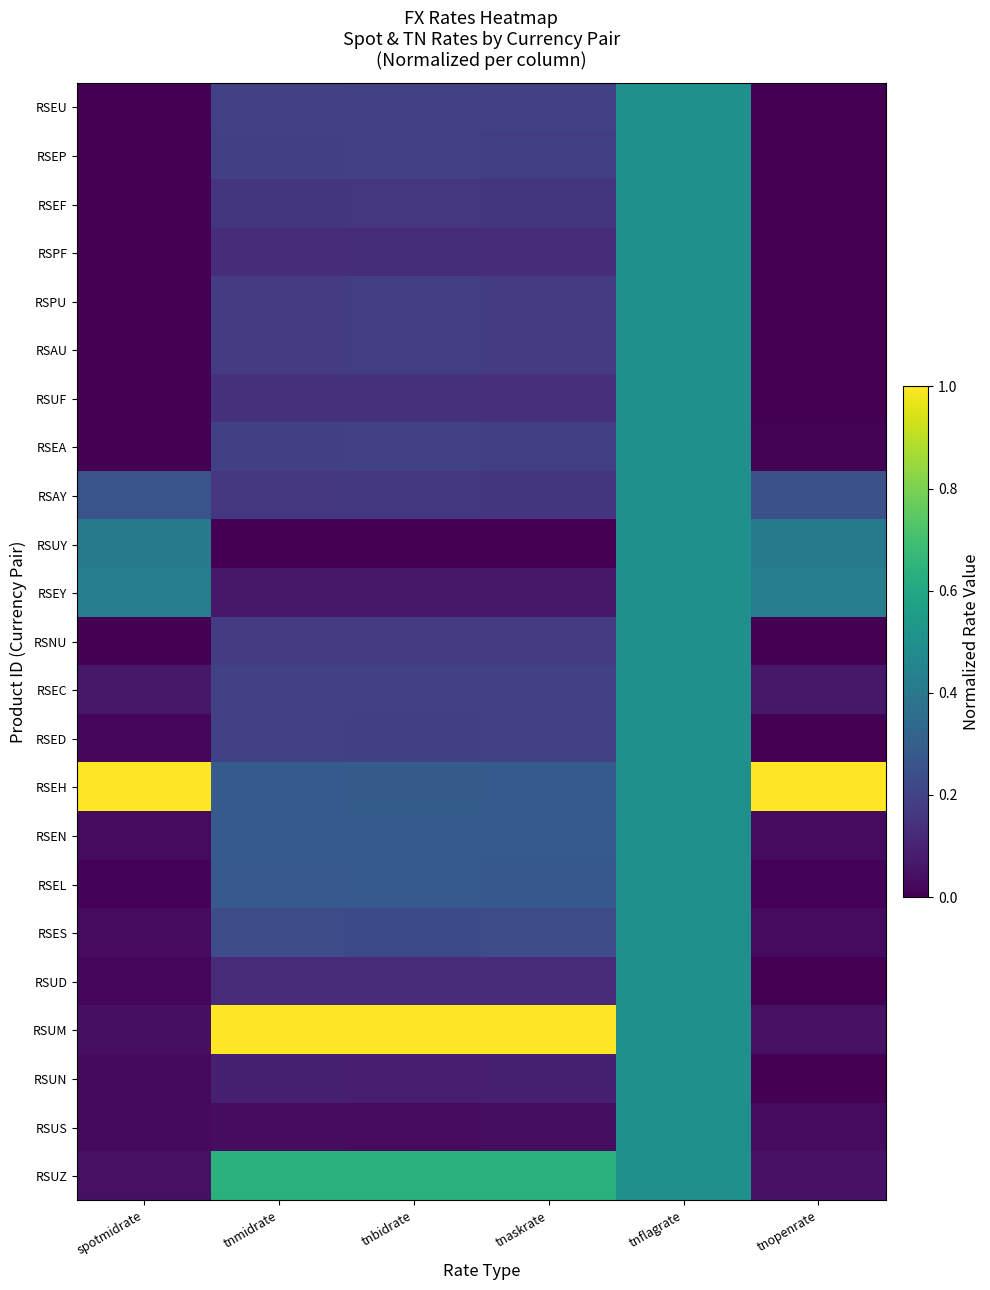

Reading left to right, list all the values displayed in this chart.

RSEU: spotmidrate=0.0	tnmidrate=0.2	tnbidrate=0.2	tnaskrate=0.2	tnflagrate=0.5	tnopenrate=0.0
RSEP: spotmidrate=0.0	tnmidrate=0.2	tnbidrate=0.2	tnaskrate=0.2	tnflagrate=0.5	tnopenrate=0.0
RSEF: spotmidrate=0.0	tnmidrate=0.2	tnbidrate=0.2	tnaskrate=0.2	tnflagrate=0.5	tnopenrate=0.0
RSPF: spotmidrate=0.0	tnmidrate=0.1	tnbidrate=0.1	tnaskrate=0.1	tnflagrate=0.5	tnopenrate=0.0
RSPU: spotmidrate=0.0	tnmidrate=0.2	tnbidrate=0.2	tnaskrate=0.2	tnflagrate=0.5	tnopenrate=0.0
RSAU: spotmidrate=0.0	tnmidrate=0.2	tnbidrate=0.2	tnaskrate=0.2	tnflagrate=0.5	tnopenrate=0.0
RSUF: spotmidrate=0.0	tnmidrate=0.1	tnbidrate=0.1	tnaskrate=0.1	tnflagrate=0.5	tnopenrate=0.0
RSEA: spotmidrate=0.0	tnmidrate=0.2	tnbidrate=0.2	tnaskrate=0.2	tnflagrate=0.5	tnopenrate=0.0
RSAY: spotmidrate=0.3	tnmidrate=0.2	tnbidrate=0.2	tnaskrate=0.2	tnflagrate=0.5	tnopenrate=0.2
RSUY: spotmidrate=0.4	tnmidrate=0.0	tnbidrate=0.0	tnaskrate=0.0	tnflagrate=0.5	tnopenrate=0.4
RSEY: spotmidrate=0.4	tnmidrate=0.1	tnbidrate=0.1	tnaskrate=0.1	tnflagrate=0.5	tnopenrate=0.4
RSNU: spotmidrate=0.0	tnmidrate=0.2	tnbidrate=0.2	tnaskrate=0.2	tnflagrate=0.5	tnopenrate=0.0
RSEC: spotmidrate=0.1	tnmidrate=0.2	tnbidrate=0.2	tnaskrate=0.2	tnflagrate=0.5	tnopenrate=0.1
RSED: spotmidrate=0.0	tnmidrate=0.2	tnbidrate=0.2	tnaskrate=0.2	tnflagrate=0.5	tnopenrate=0.0
RSEH: spotmidrate=1.0	tnmidrate=0.3	tnbidrate=0.3	tnaskrate=0.3	tnflagrate=0.5	tnopenrate=1.0
RSEN: spotmidrate=0.0	tnmidrate=0.3	tnbidrate=0.3	tnaskrate=0.3	tnflagrate=0.5	tnopenrate=0.0
RSEL: spotmidrate=0.0	tnmidrate=0.3	tnbidrate=0.3	tnaskrate=0.3	tnflagrate=0.5	tnopenrate=0.0
RSES: spotmidrate=0.0	tnmidrate=0.2	tnbidrate=0.2	tnaskrate=0.2	tnflagrate=0.5	tnopenrate=0.0
RSUD: spotmidrate=0.0	tnmidrate=0.1	tnbidrate=0.1	tnaskrate=0.1	tnflagrate=0.5	tnopenrate=0.0
RSUM: spotmidrate=0.0	tnmidrate=1.0	tnbidrate=1.0	tnaskrate=1.0	tnflagrate=0.5	tnopenrate=0.0
RSUN: spotmidrate=0.0	tnmidrate=0.1	tnbidrate=0.1	tnaskrate=0.1	tnflagrate=0.5	tnopenrate=0.0
RSUS: spotmidrate=0.0	tnmidrate=0.0	tnbidrate=0.0	tnaskrate=0.0	tnflagrate=0.5	tnopenrate=0.0
RSUZ: spotmidrate=0.0	tnmidrate=0.6	tnbidrate=0.6	tnaskrate=0.6	tnflagrate=0.5	tnopenrate=0.0